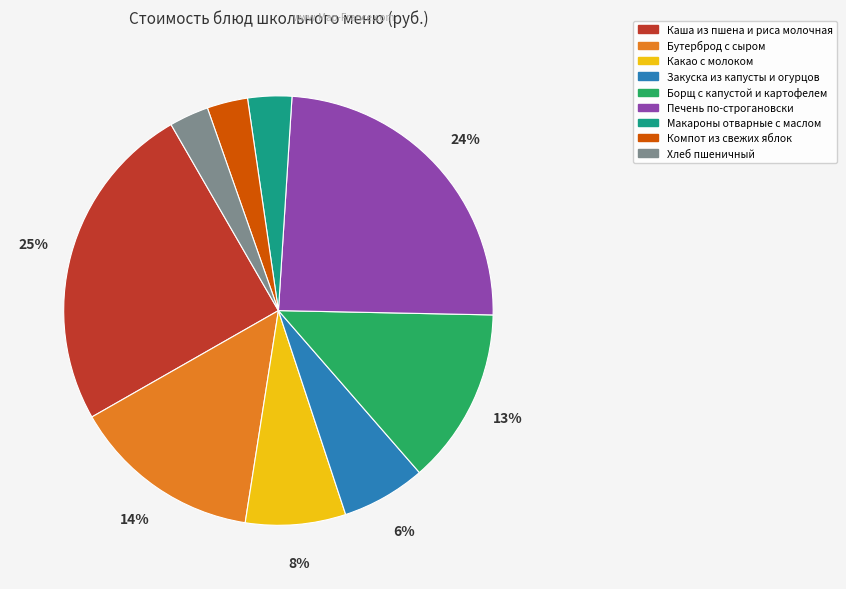

The Каша из пшена и риса молочная slice represents 25% of the pie. True or false?

True